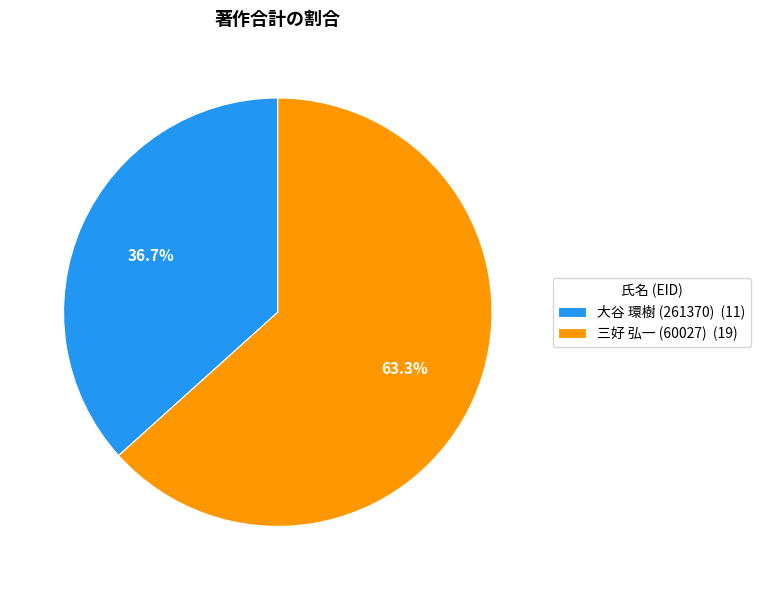

To the nearest percent, what is the difference between the largest and smallest slice percentages?

27%